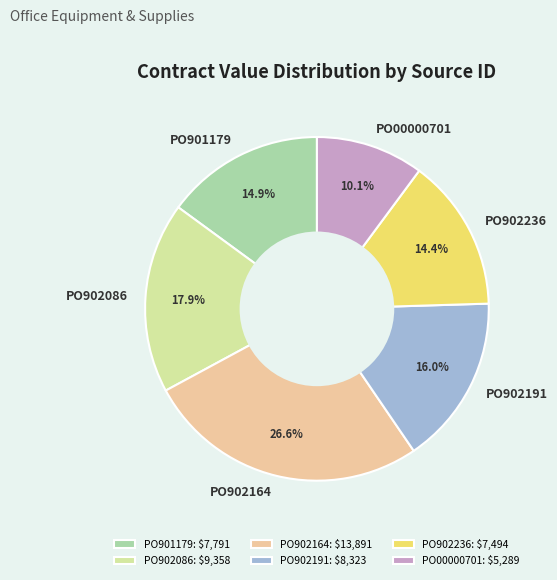

What percentage is the PO902191 slice, to the nearest percent?

16%